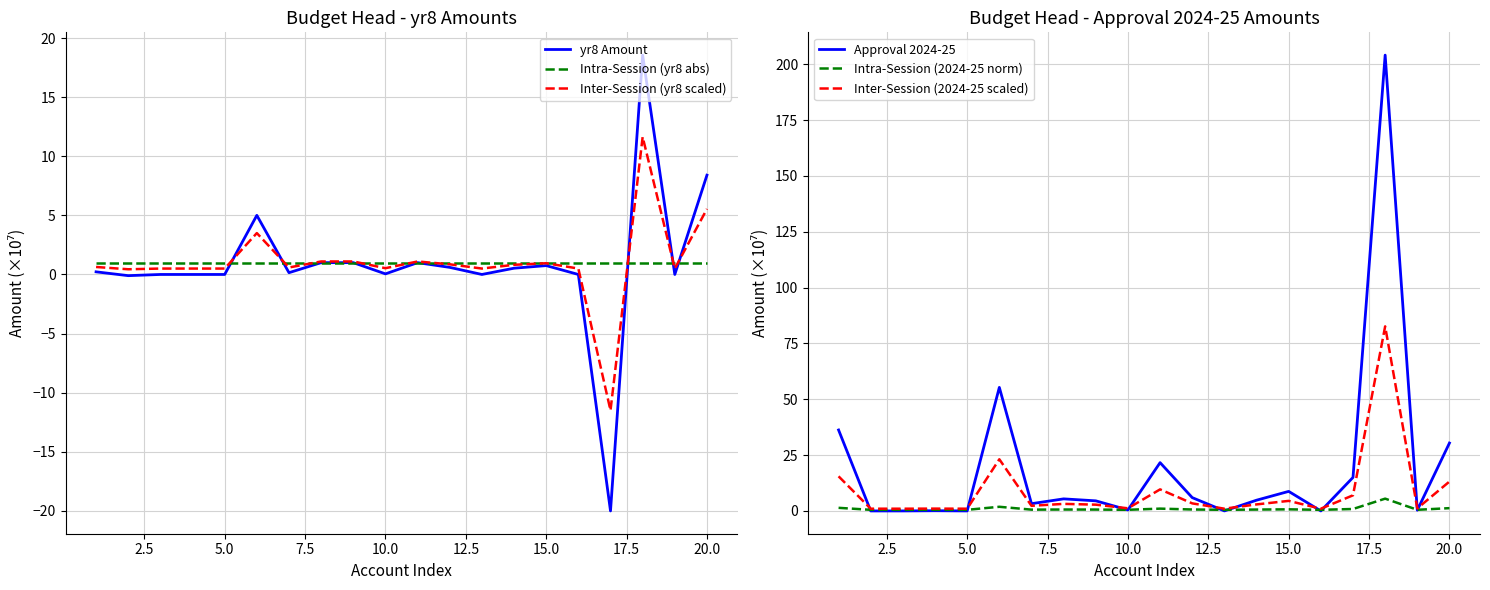

What is the value of the yr8 Amount point at the 14th from the left?

0.5